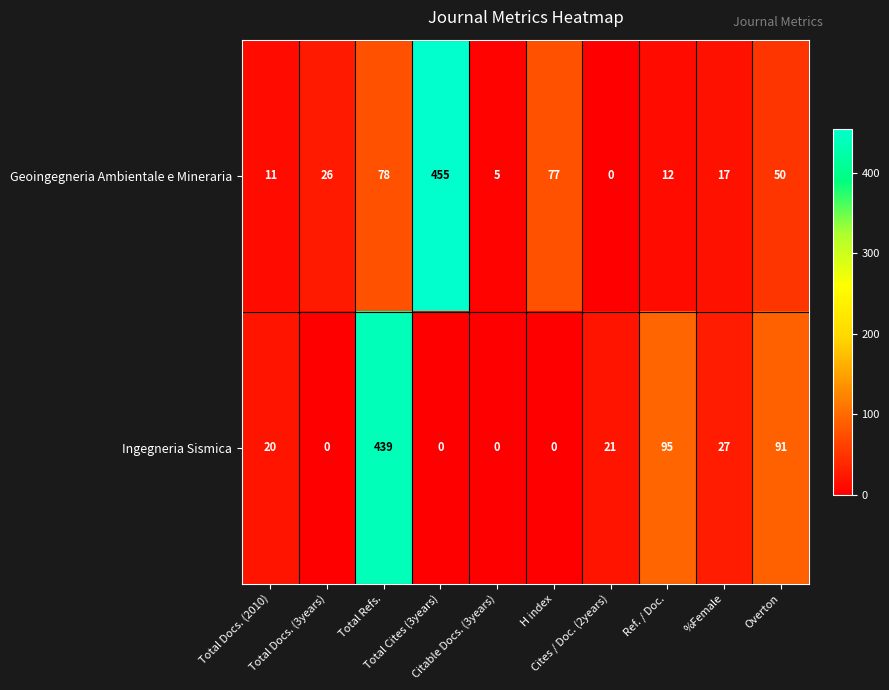

Which series has the widest spread of values?

Geoingegneria Ambientale e Mineraria